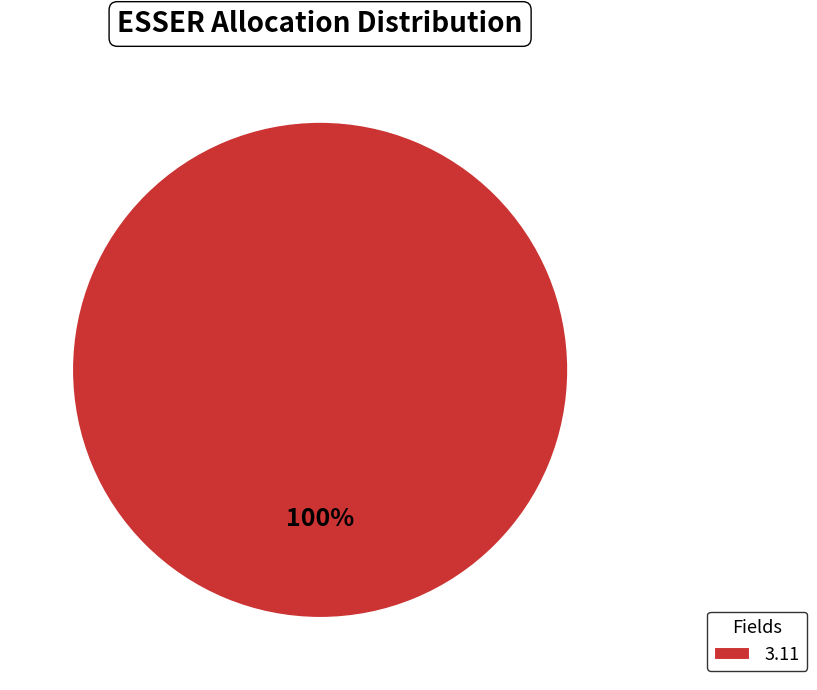

Is it true that 3.11 is 89% of the pie?

False